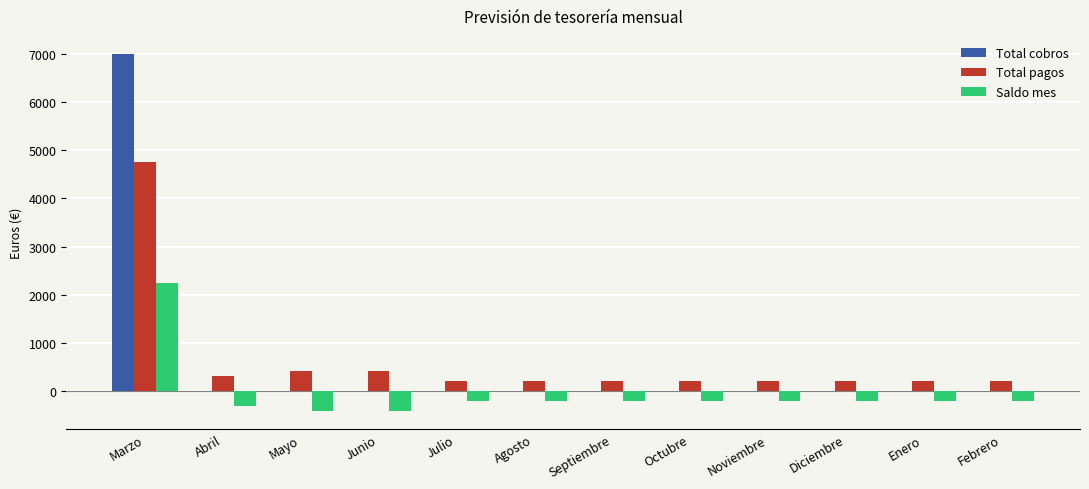

Reading left to right, list all the values displayed in this chart.

Total cobros: 7000	0	0	0	0	0	0	0	0	0	0	0
Total pagos: 4750	310	410	410	210	210	210	210	210	210	210	210
Saldo mes: 2250	-310	-410	-410	-210	-210	-210	-210	-210	-210	-210	-210